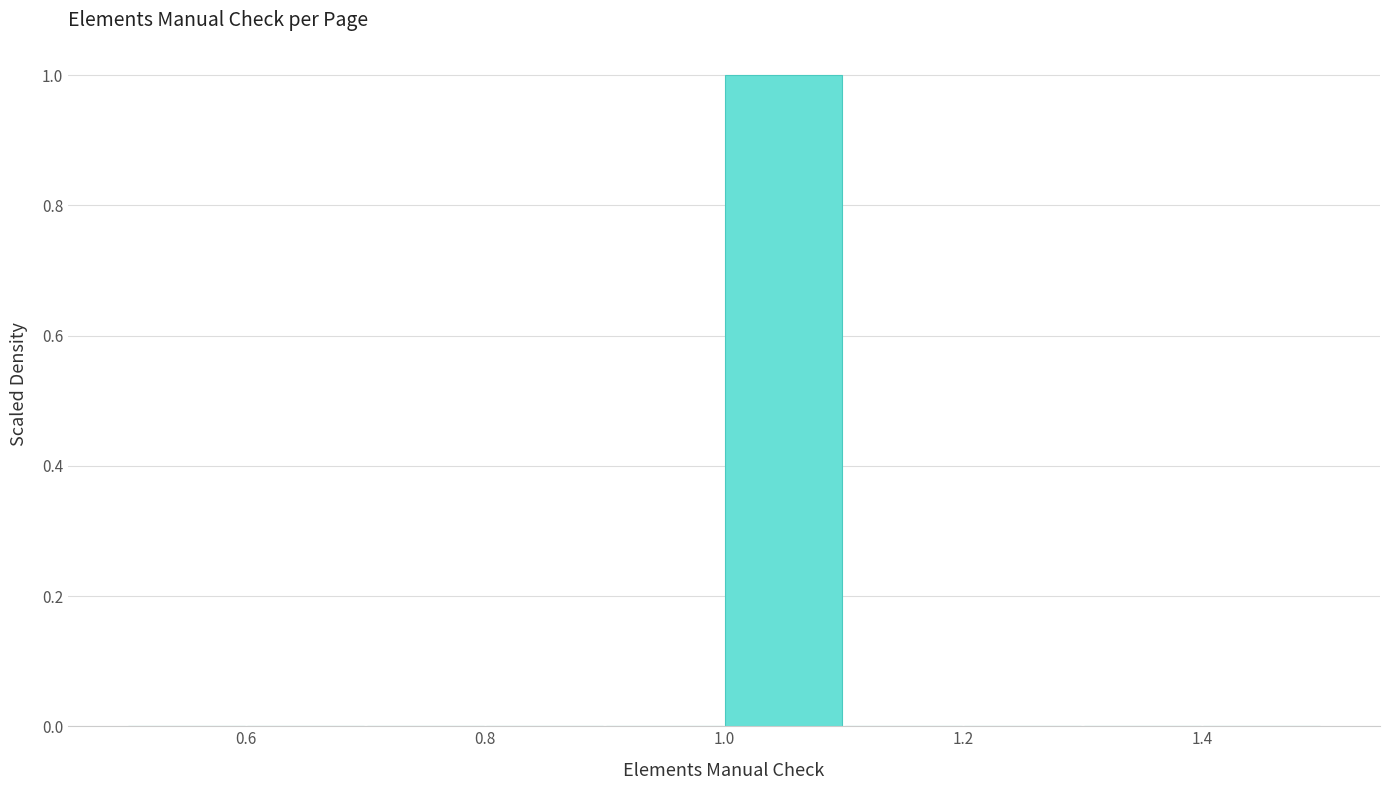

Reading left to right, list every bar in this chart as the range it spans on the x-axis followed by its height. The values are not printed on the chart, so give them approximately, as read against the axis.

0.5 to 0.6: 0
0.6 to 0.7: 0
0.7 to 0.8: 0
0.8 to 0.9: 0
0.9 to 1.0: 0
1.0 to 1.1: 1
1.1 to 1.2: 0
1.2 to 1.3: 0
1.3 to 1.4: 0
1.4 to 1.5: 0